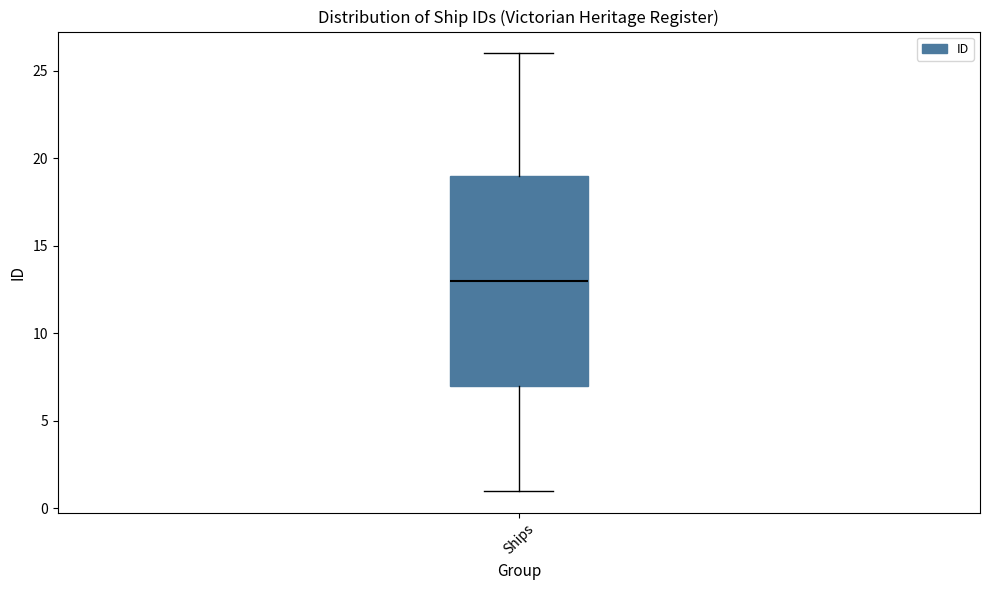

Transcribe this box plot: give where the median line is, the range the box spans, and where the two whiskers end, as read against the y-axis. The values are not printed on the chart, so give them approximately, as read against the axis.

median 13, box 7 to 19, whiskers 1 to 26